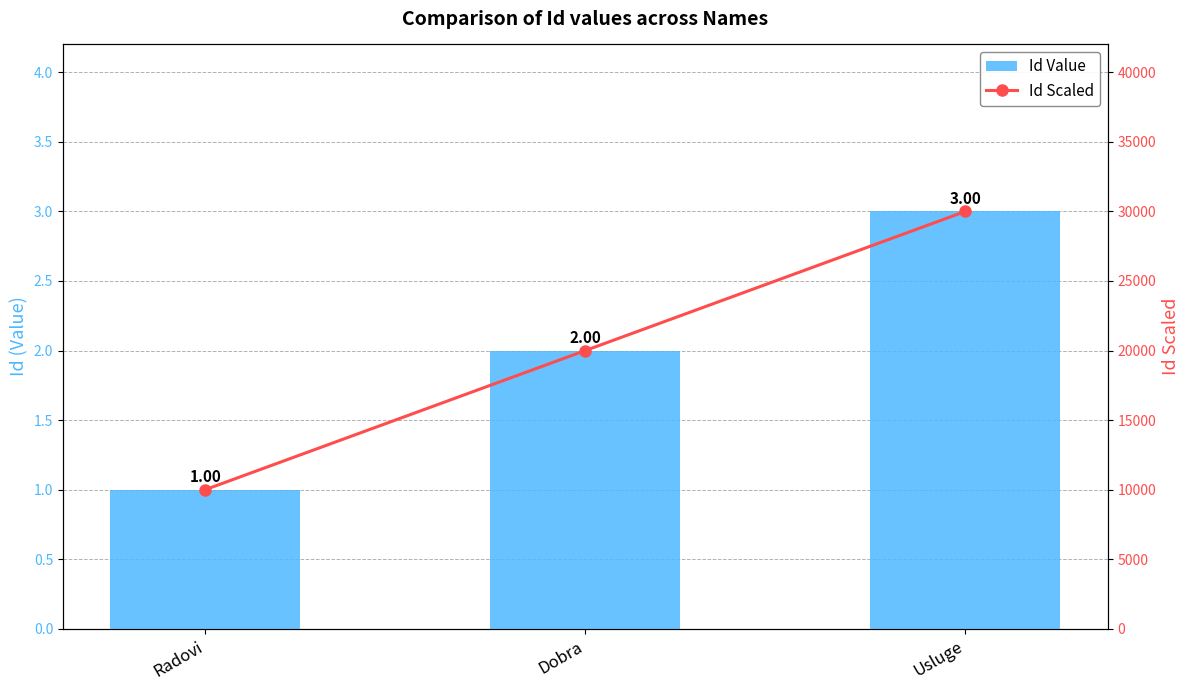

Rank the series by their average value, from highest to lowest.

Id Scaled, Id Value